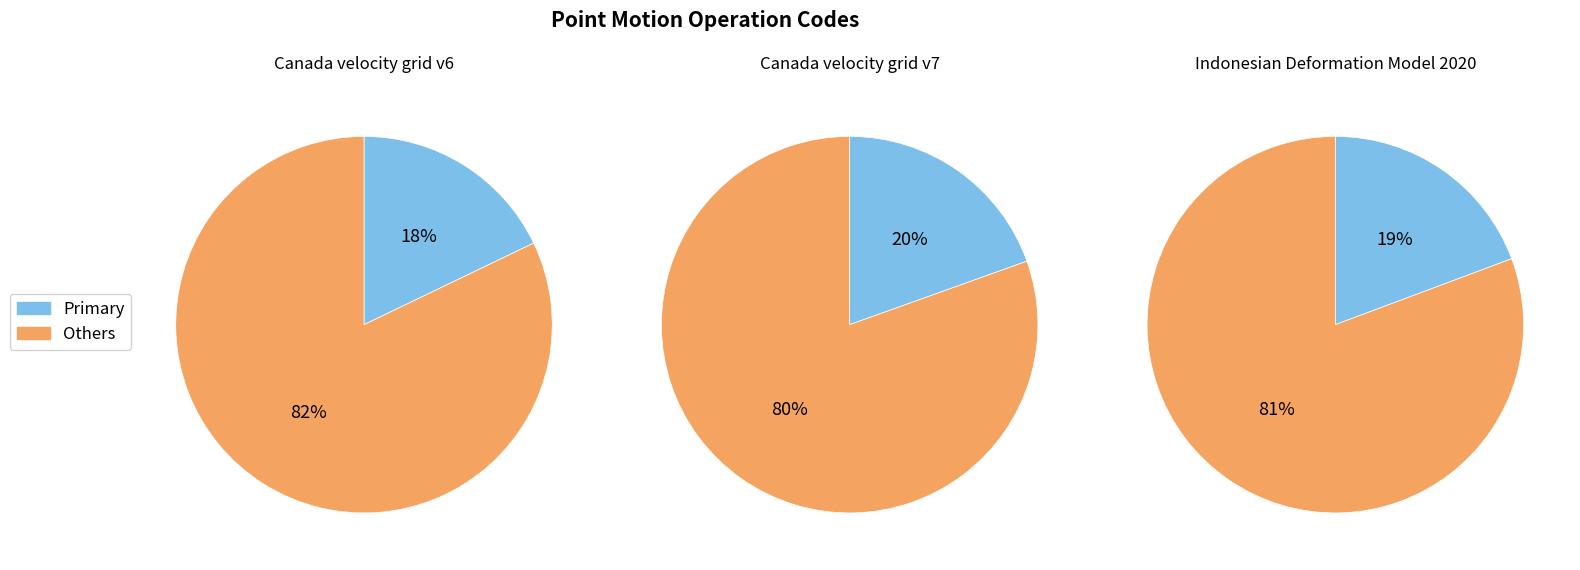

What percentage do Indonesian Deformation Model 2020 and Canada velocity grid v6 together represent?

37.2%